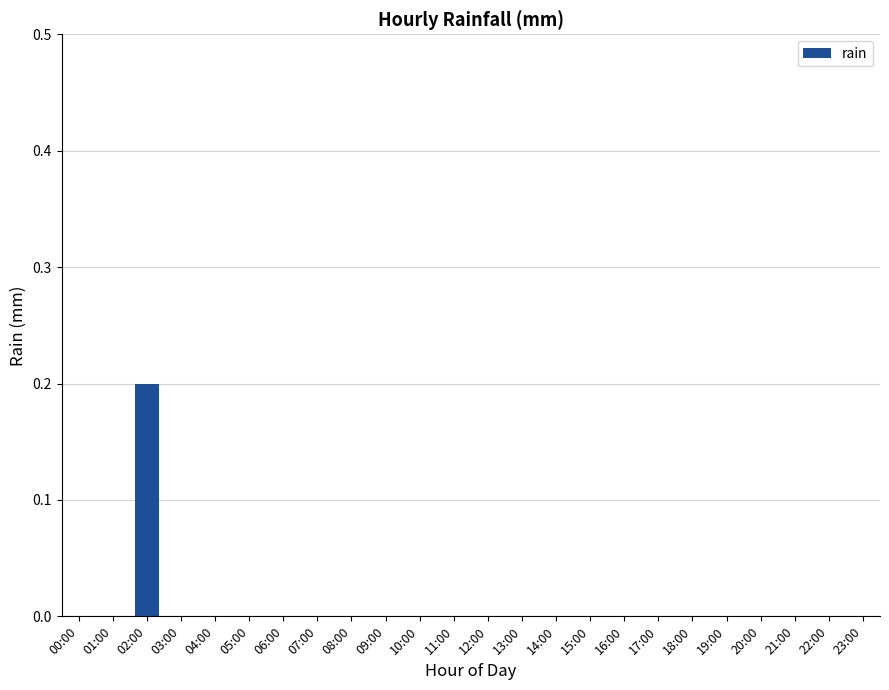

What is the sum of all values?

0.2